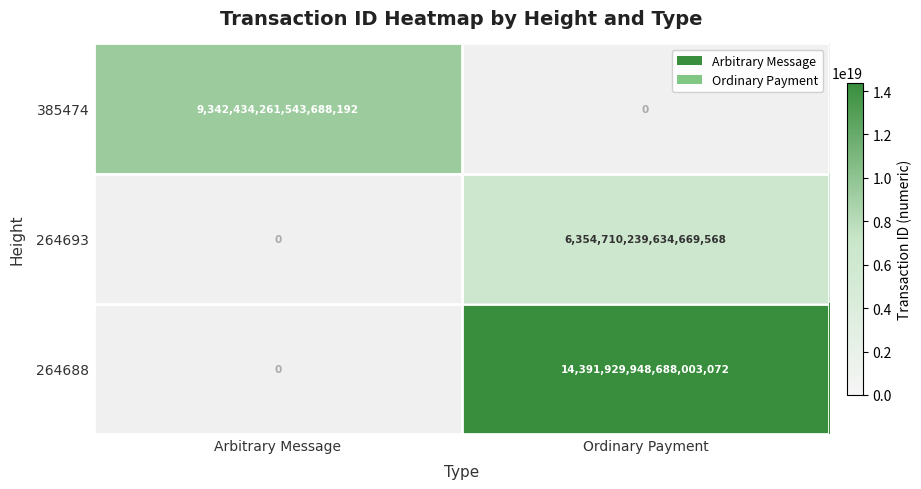

The value of 264688 at Ordinary Payment is 14391929948688003072. True or false?

True